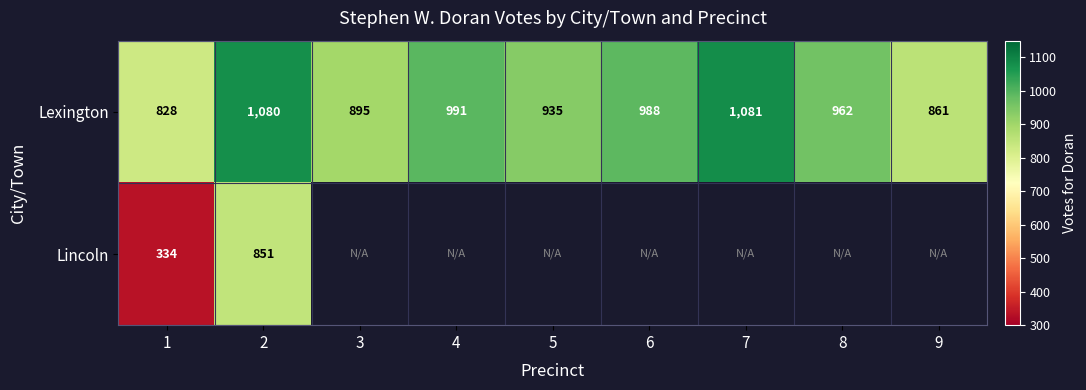

Which has a higher value, 9 or 7?

7